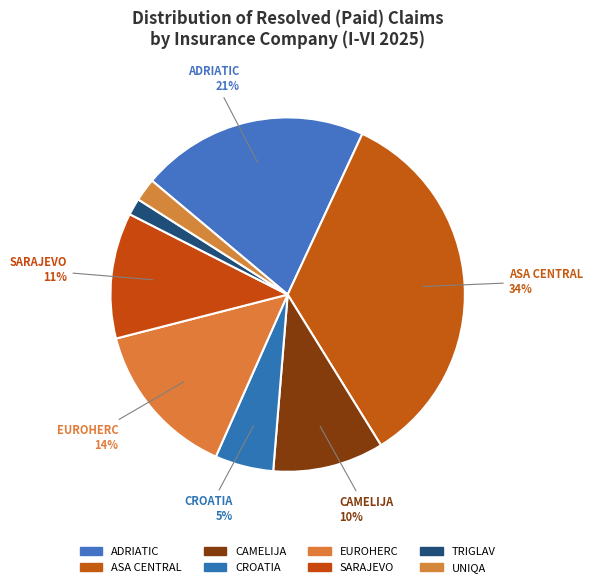

What percentage is NOT represented by TRIGLAV?

98.5%